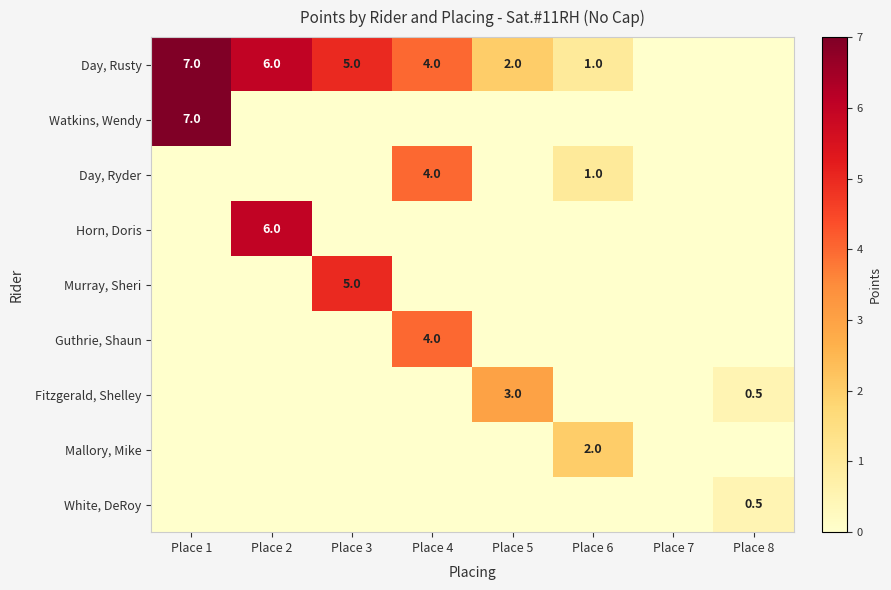

True or false: Day, Ryder has a value of 7.1 at Place 4.

False